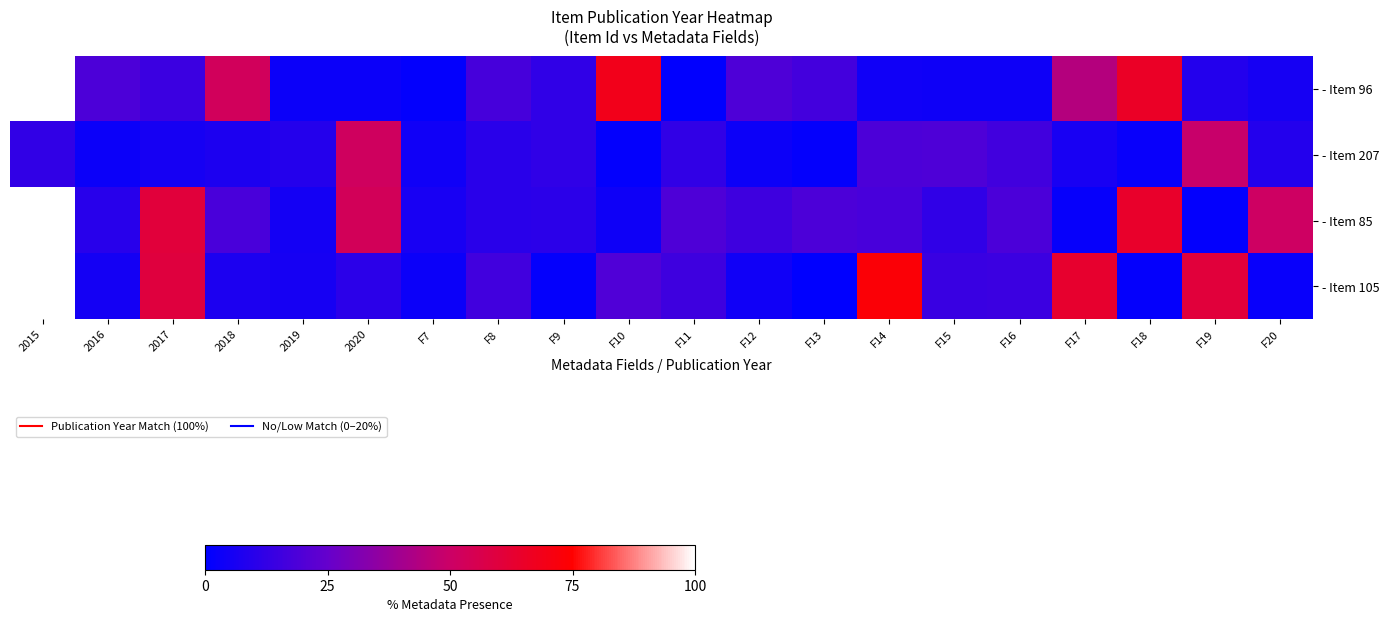

At how many categories does at least one series exceed 27?

10